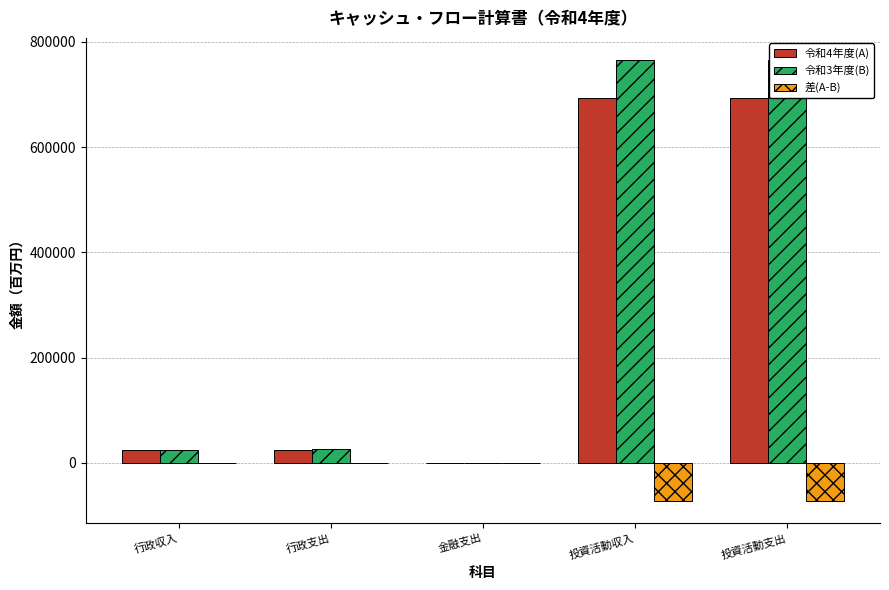

Is the value of 差(A-B) at 投資活動収入 greater than the value of 令和3年度(B) at 行政支出?

No